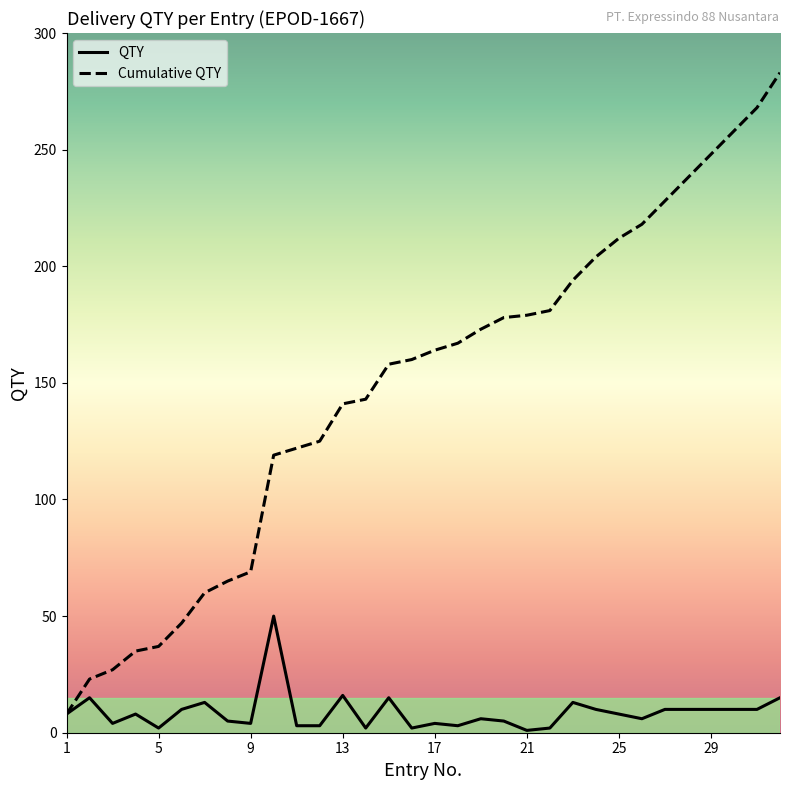

Rank the series by their maximum value, from highest to lowest.

Cumulative QTY, QTY